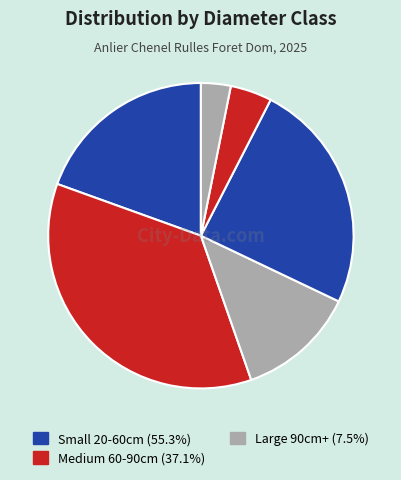

How many segments does this pie chart have?

6